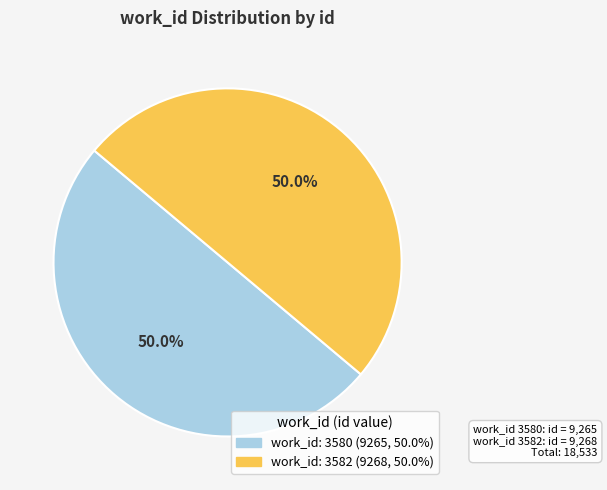

How many segments does this pie chart have?

2